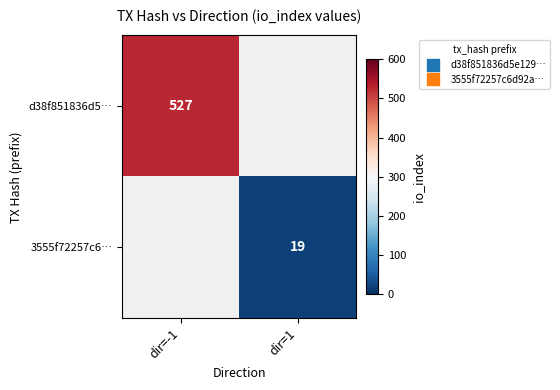

Which series has the largest range (max minus min)?

d38f851836d5…